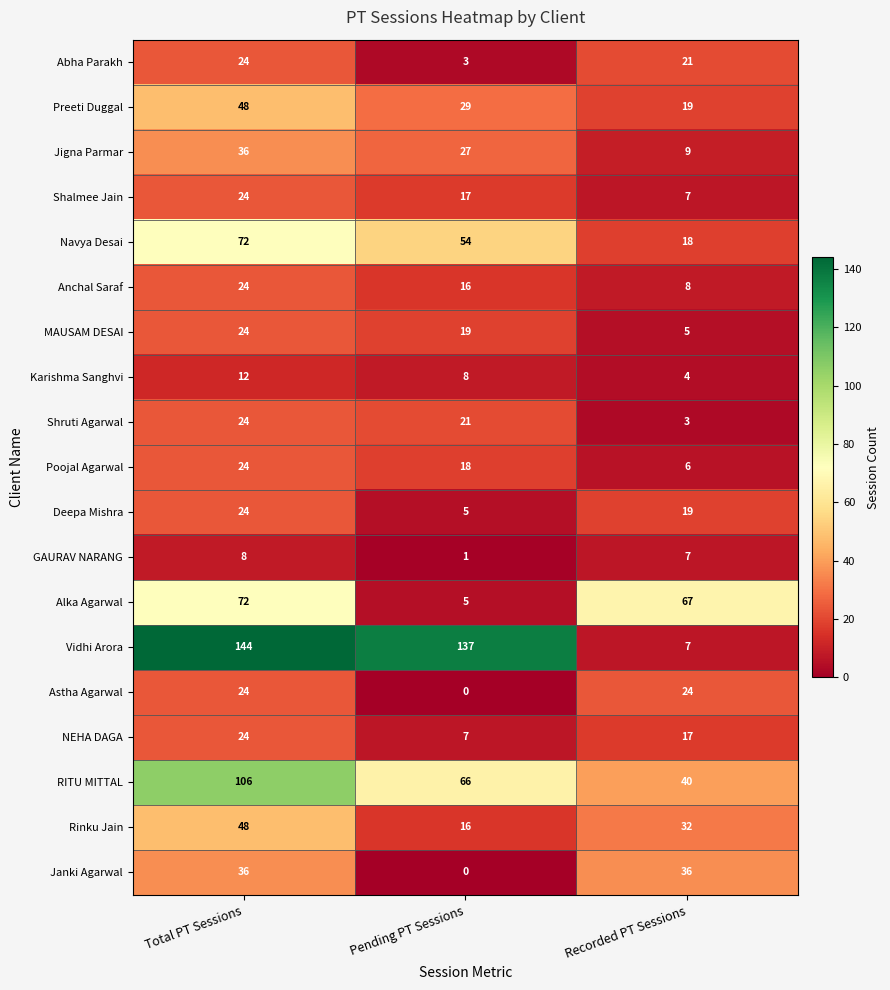

The value of Rinku Jain at Pending PT Sessions is 16. True or false?

True